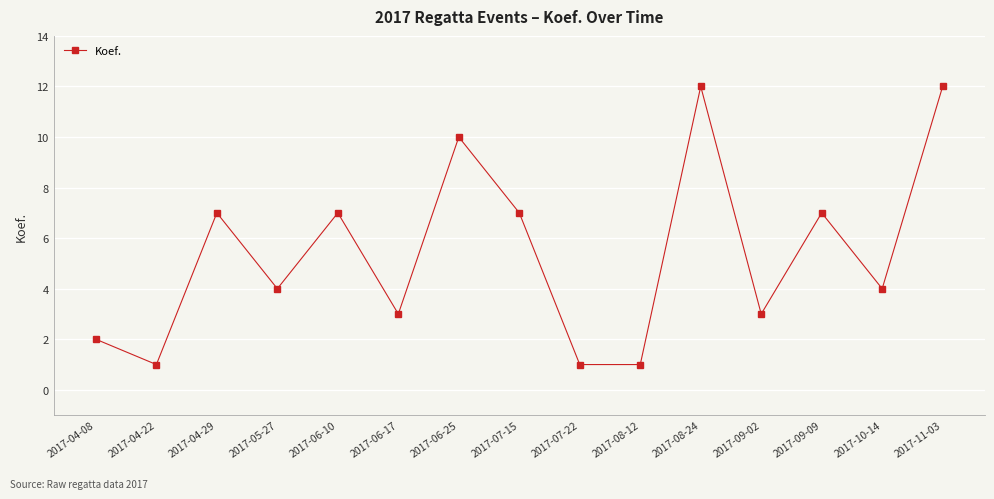

How many points are higher than both their immediate neighbors (excluding endpoints)?

5